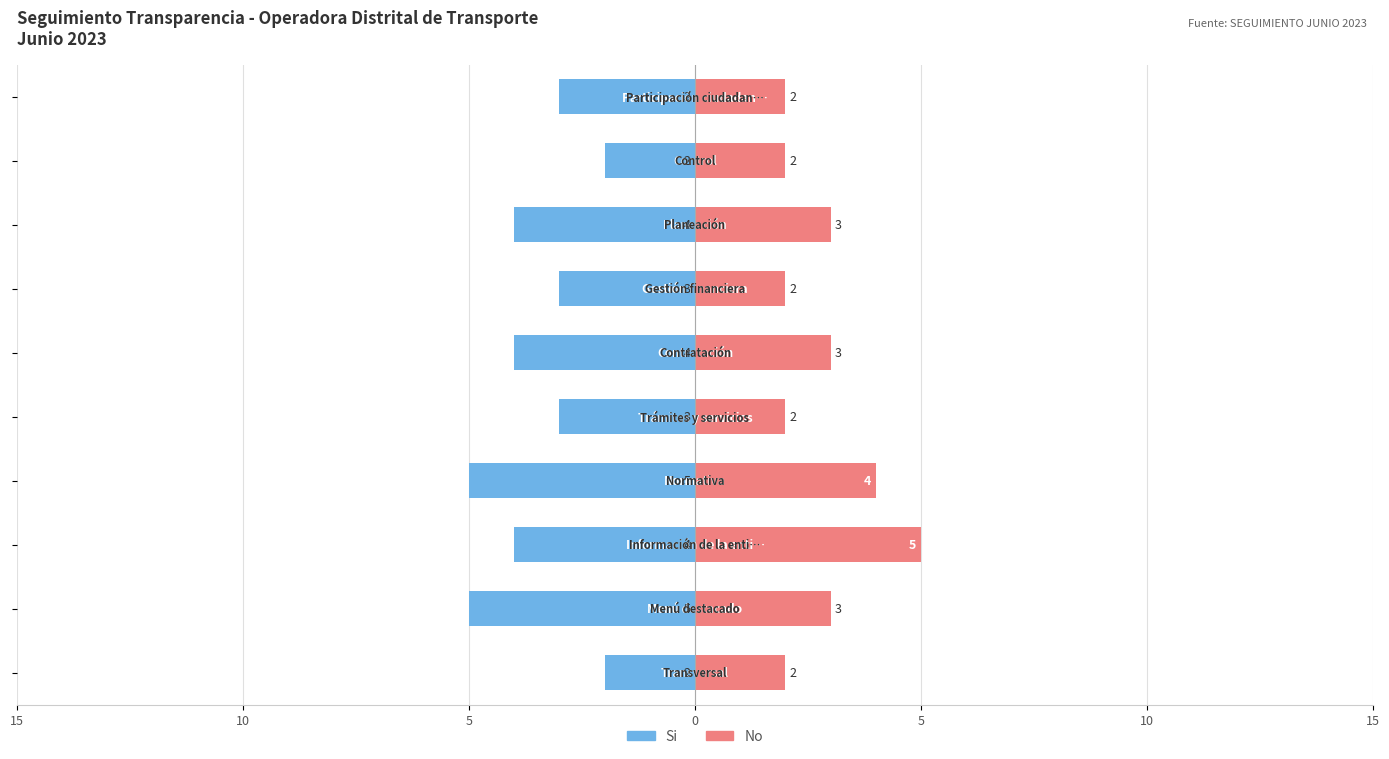

What is the difference between the No values at 0 and 5?

1